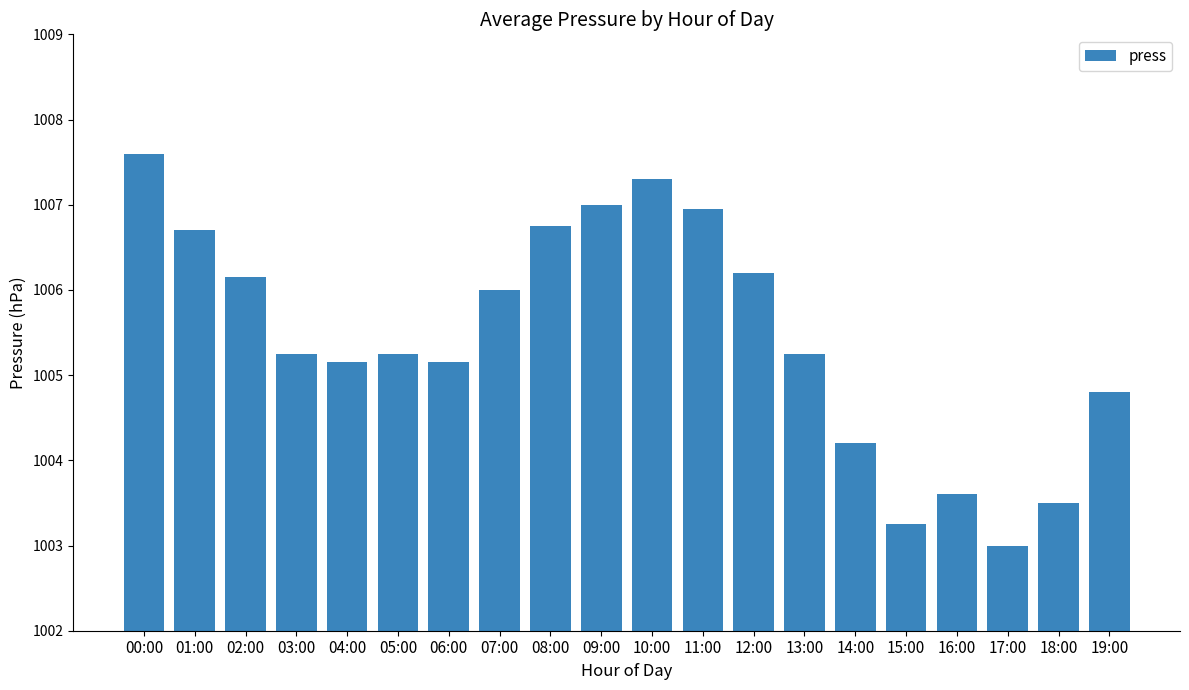

What is the maximum value shown in the chart?

1007.6